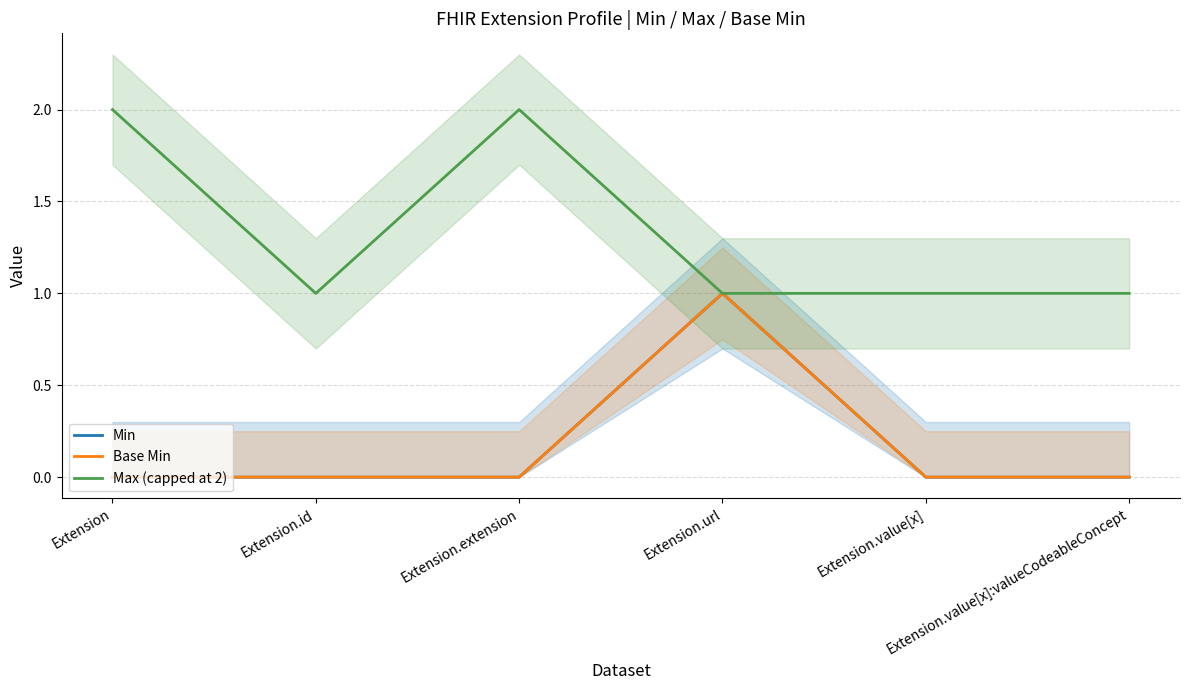

What is the spread (max minus min) of values at Extension.value[x]:valueCodeableConcept?

1